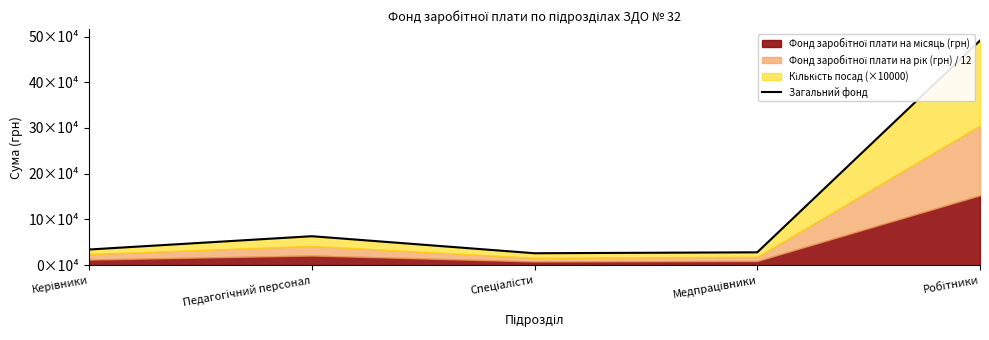

What is the difference between the second highest and second lowest values?

35211.5